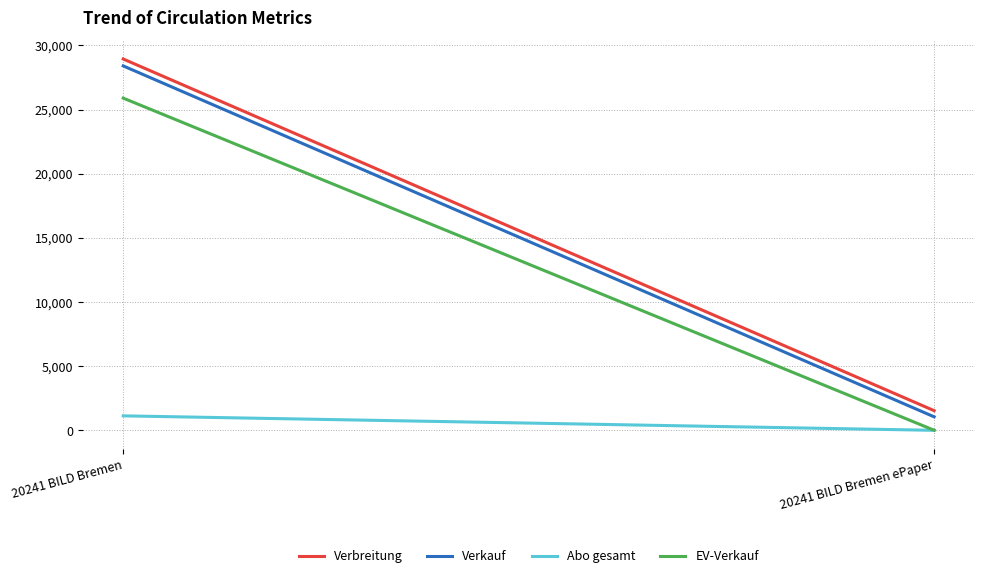

At 20241 BILD Bremen, list the series in order from smallest to largest.

Abo gesamt, EV-Verkauf, Verkauf, Verbreitung